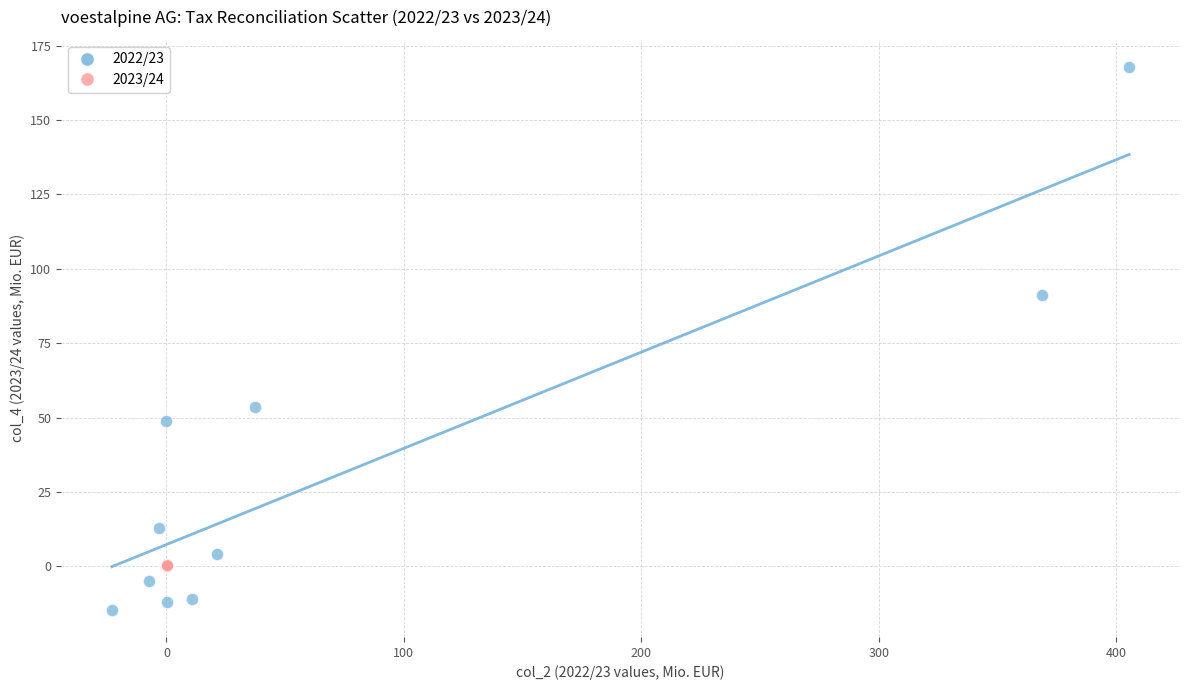

Which series reaches the minimum Y coordinate?

2022/23